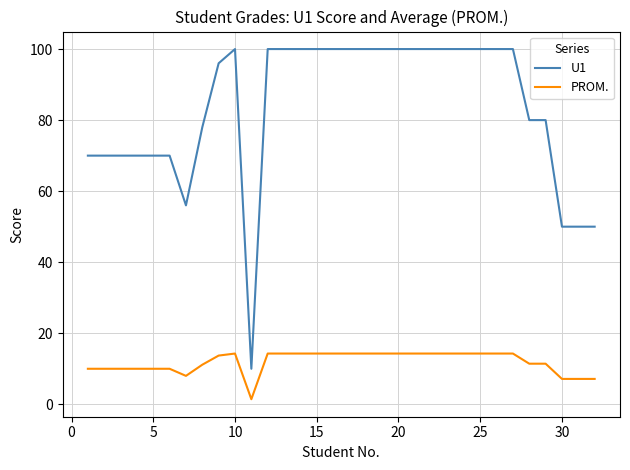

Count the number of data series in this chart.

2